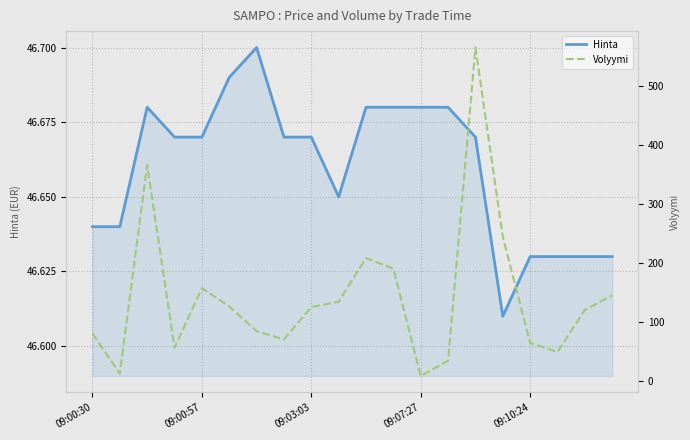

Reading left to right, list all the values displayed in this chart.

Hinta: 46.6	46.6	46.7	46.7	46.7	46.7	46.7	46.7	46.7	46.6	46.7	46.7	46.7	46.7	46.7	46.6	46.6	46.6	46.6	46.6
Volyymi: 80.0	12.0	366.0	56.0	157.0	126.0	84.0	70.0	125.0	134.0	208.0	190.0	8.0	34.0	565.0	244.0	64.0	49.0	120.0	145.0